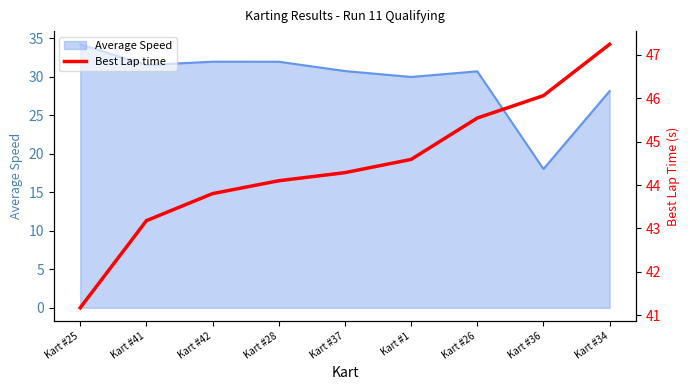

At how many categories does at least one series exceed 36?

9